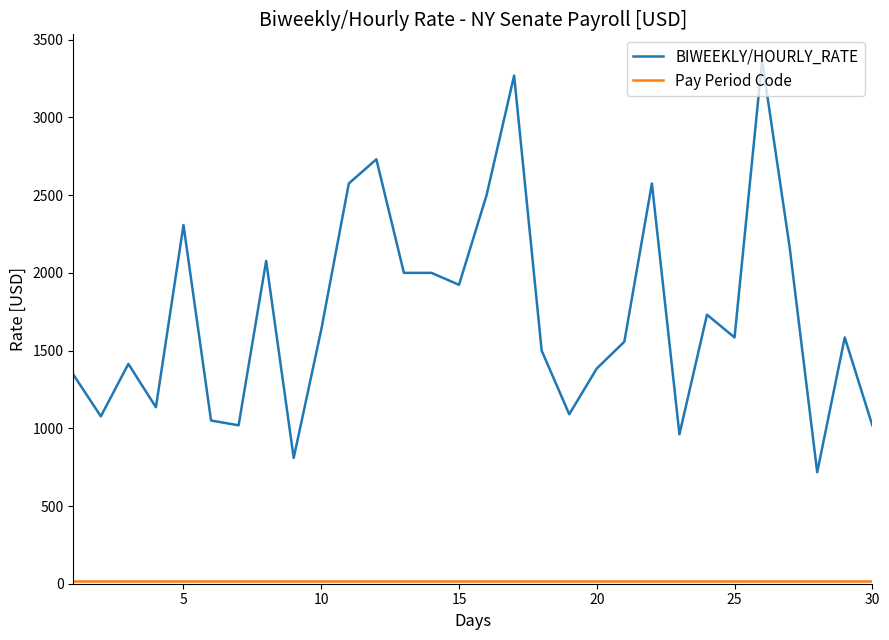

Which series has the largest total across all categories?

BIWEEKLY/HOURLY_RATE